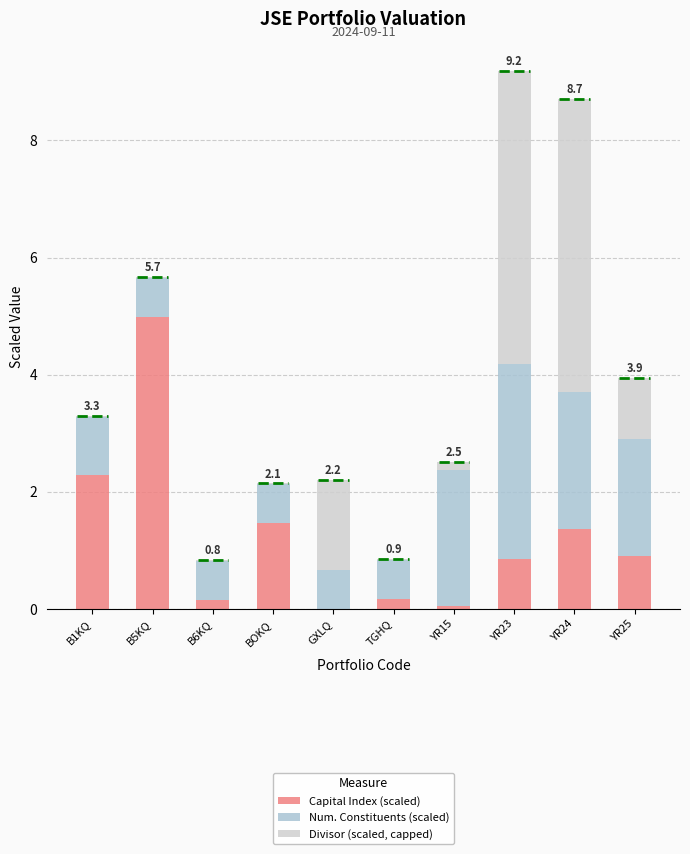

Does the chart contain stacked bars?

Yes